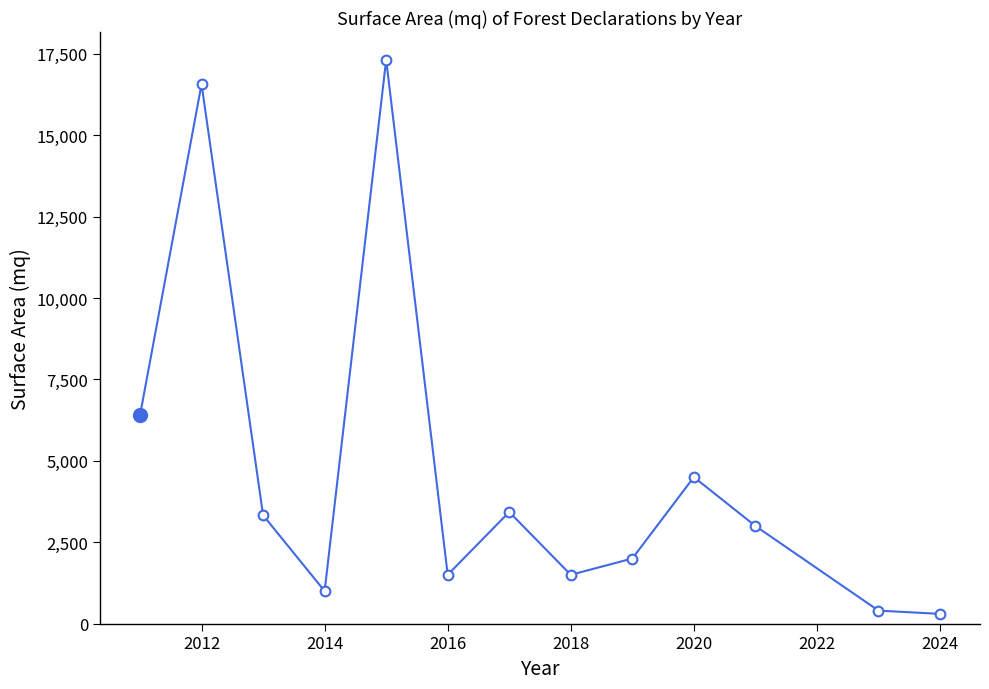

What is the difference between the maximum and second lowest values?

16920